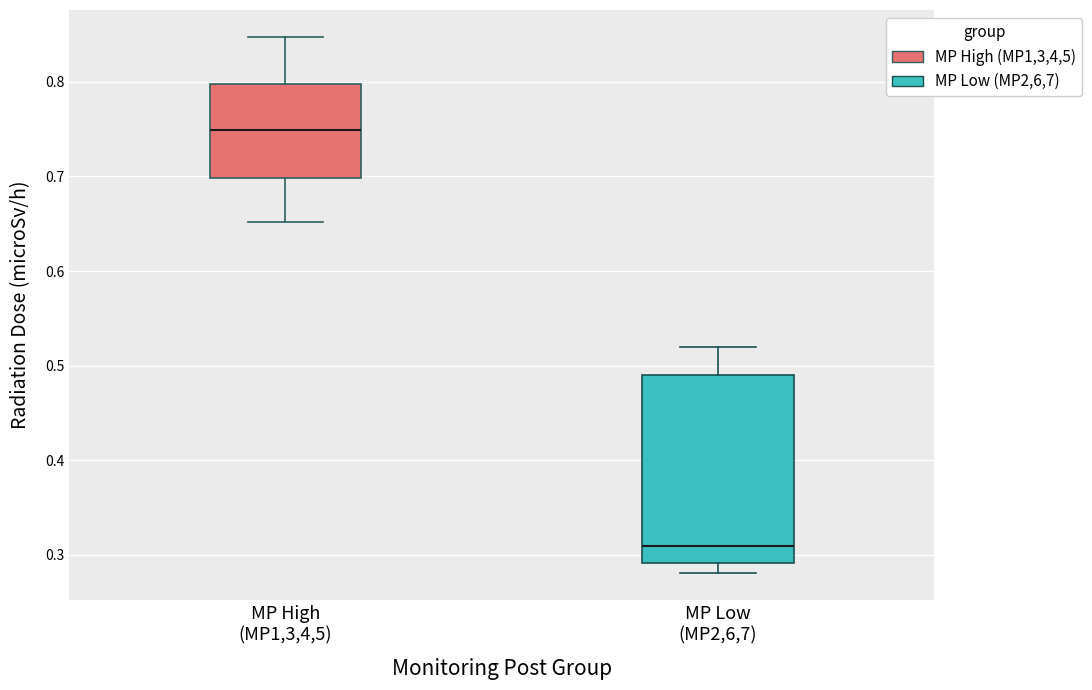

Comparing the boxes themselves (not the whiskers), which one is the tallest?

MP Low (MP2,6,7)